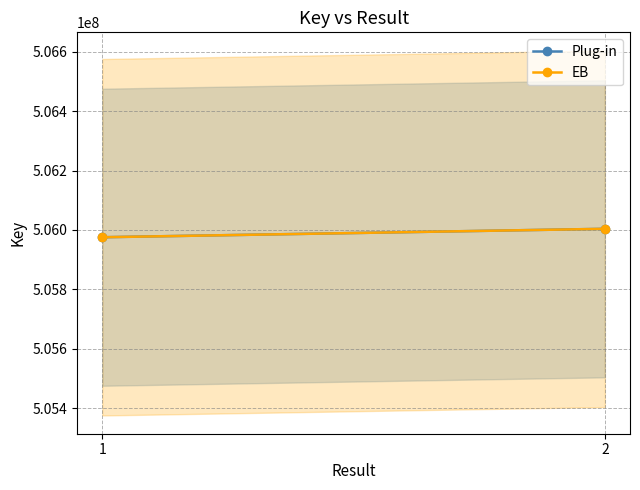

What is the maximum value for EB?

506003870